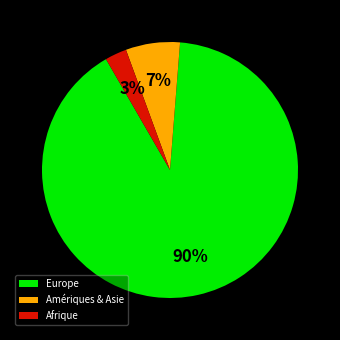

To the nearest percent, what is the average slice percentage?

33%